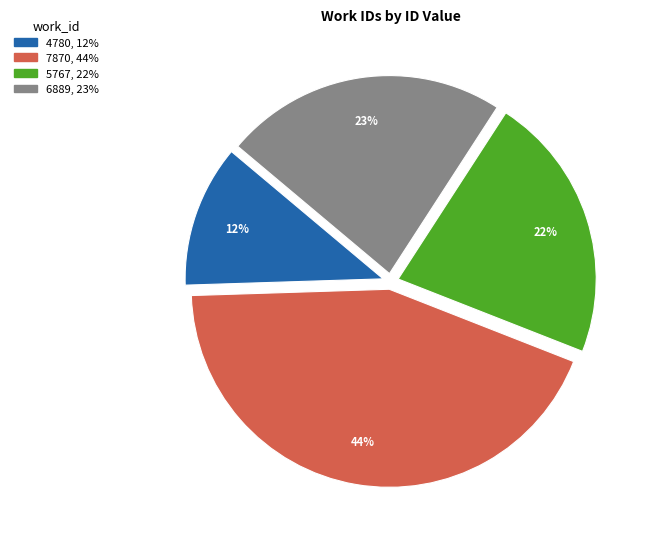

Is there a majority slice in this chart?

No